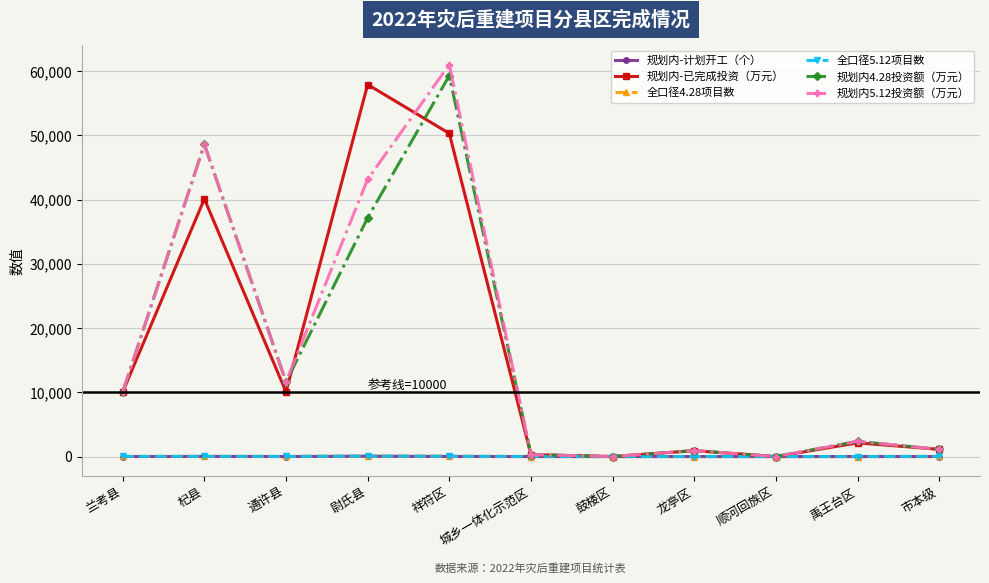

At which category is the sum across all series the highest?

祥符区